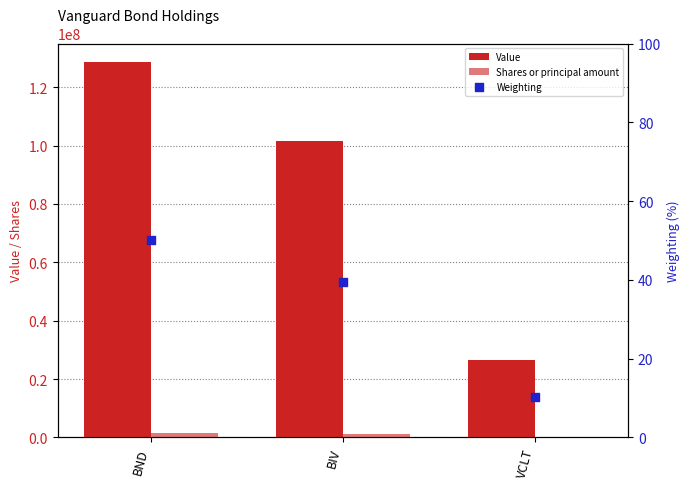

Which series has the largest total across all categories?

Value